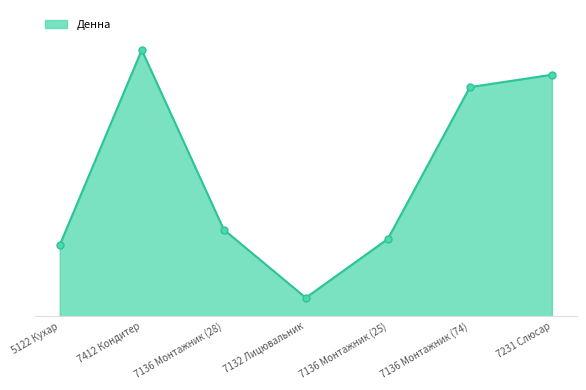

Approximately how many times larger is the value at 5122 Кухар compared to 7231 Слюсар?

0.3